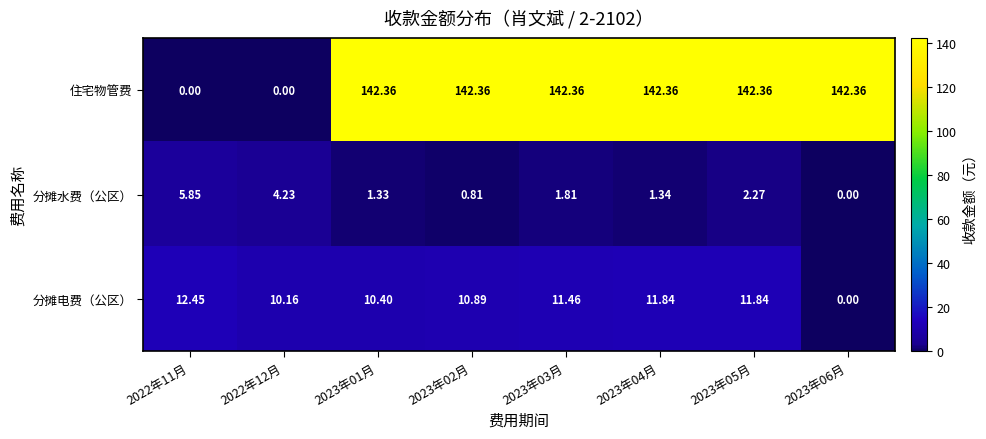

Which series has the largest total across all categories?

住宅物管费